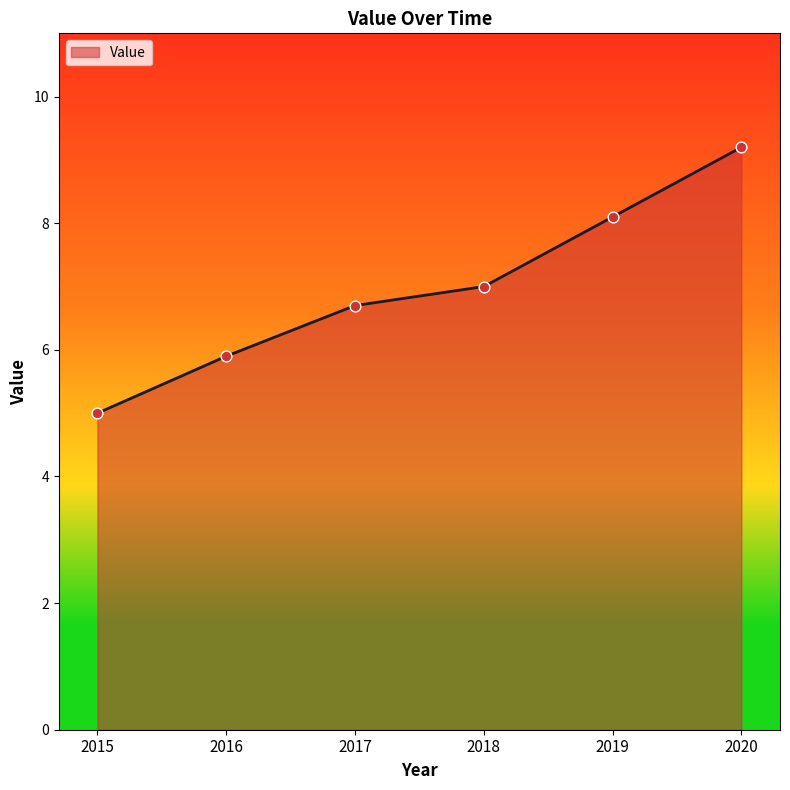

Approximately how many times larger is the value at 2019 compared to 2020?

0.9